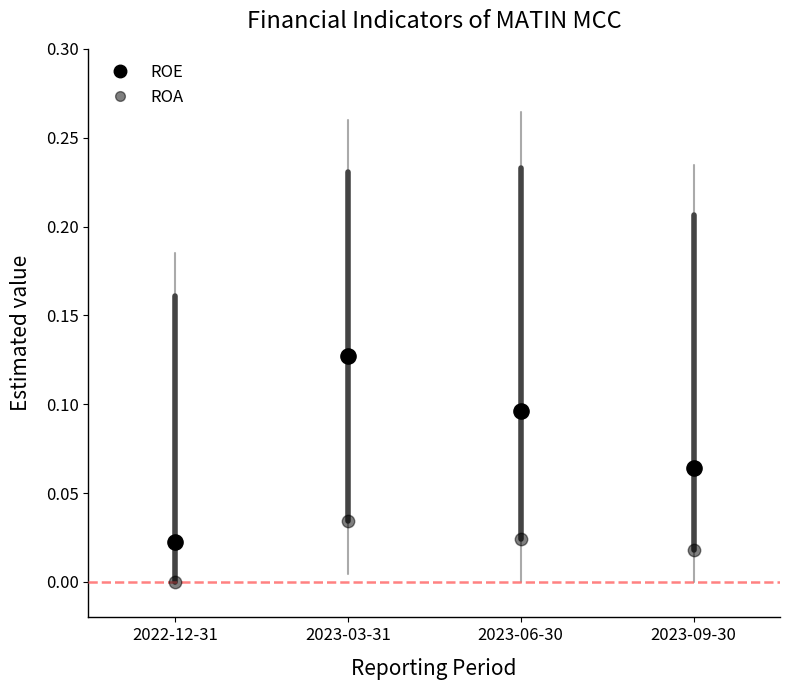

Count the number of points in this scatter plot.

8